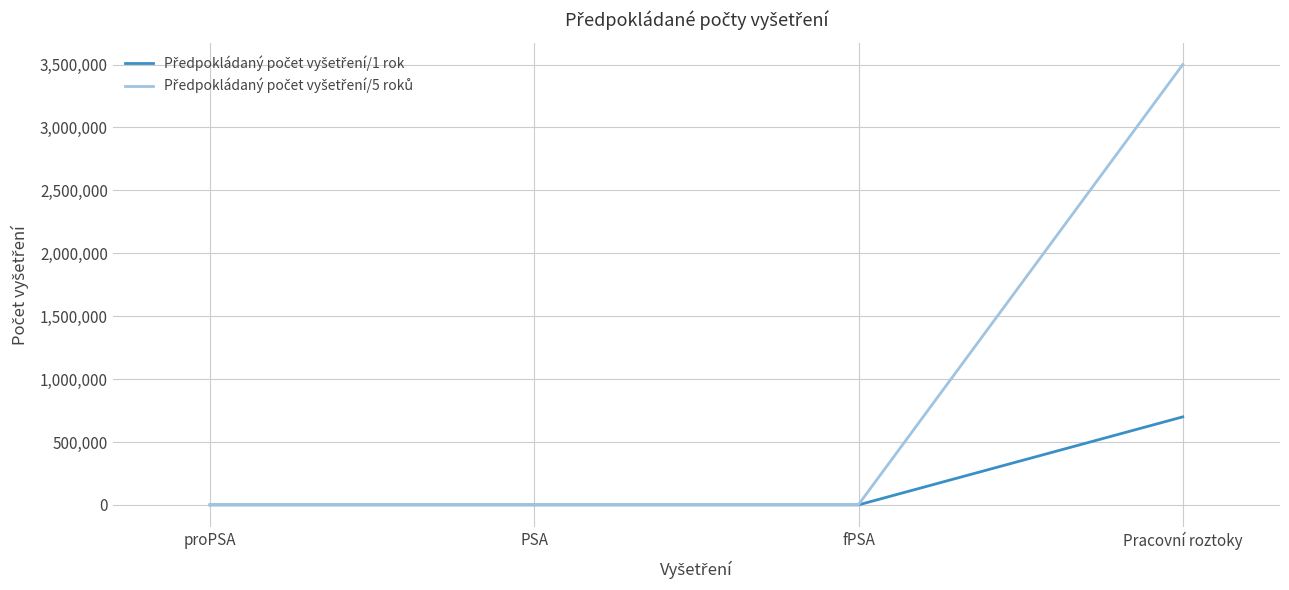

Which category has the highest value across all series?

Pracovní roztoky